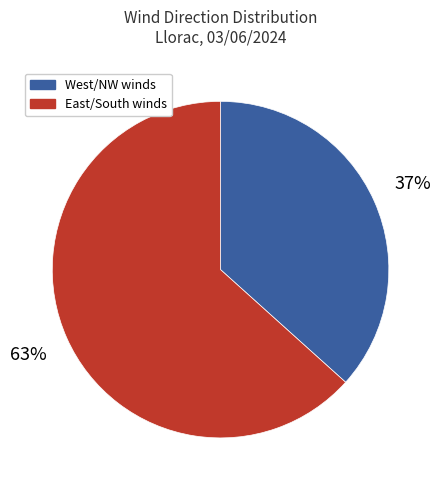

Is there a majority slice in this chart?

Yes